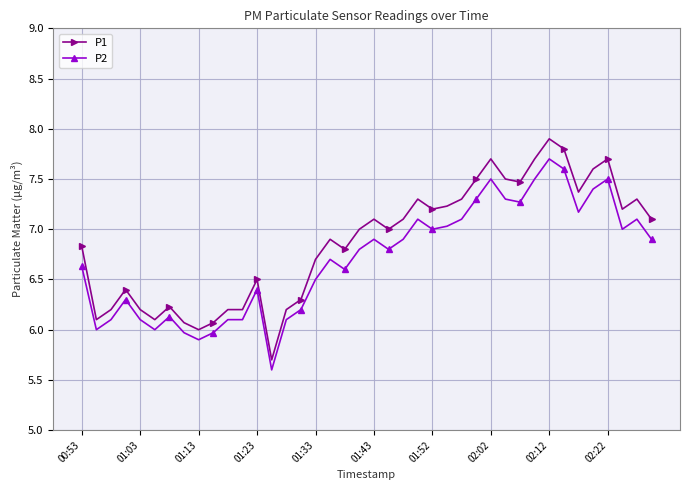

What is the value of the P2 point at the 27th from the left?

7.1